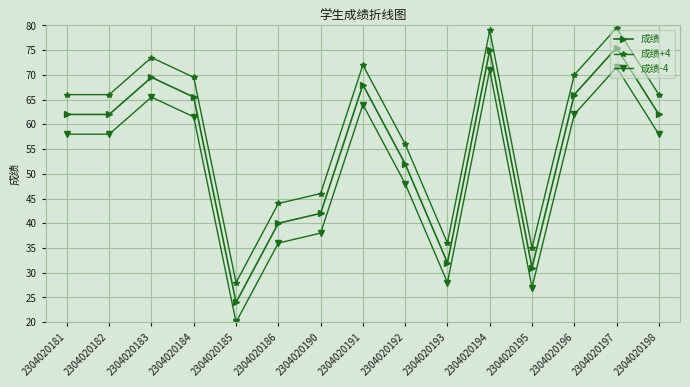

The value of 成绩-4 at 2304020183 is 65.5. True or false?

True